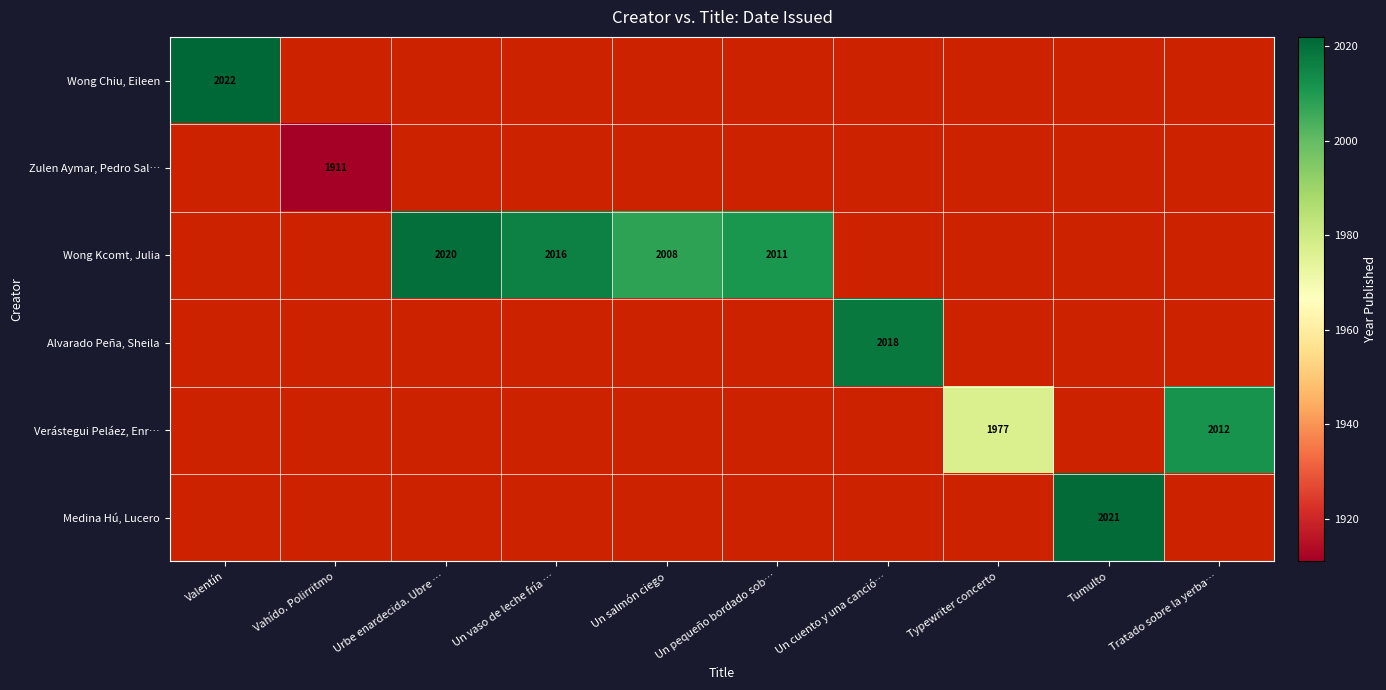

Is it true that Wong Kcomt, Julia equals 3335 at Un salmón ciego?

False